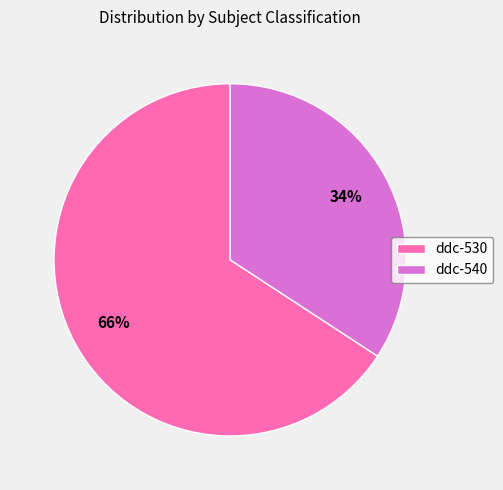

To the nearest percent, what is the combined percentage of ddc-530 and ddc-540?

100%